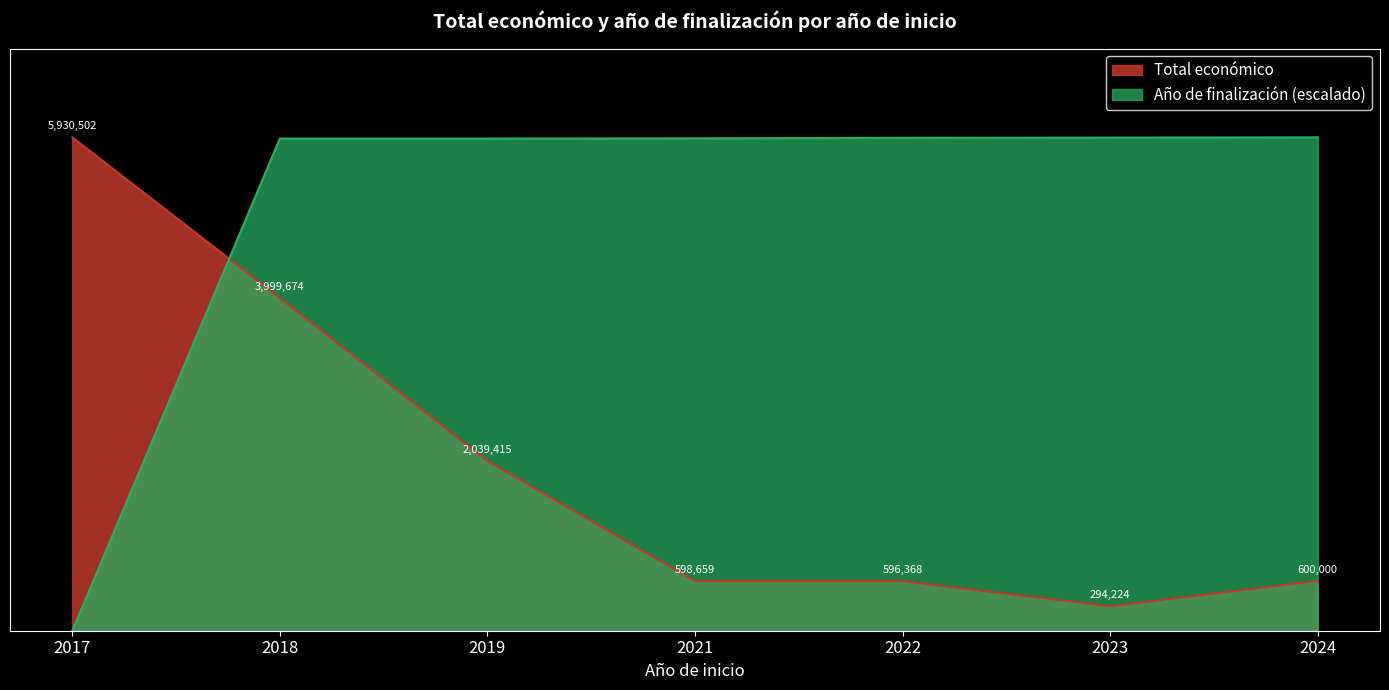

Which series changed the most between 2022 and 2023?

Total económico